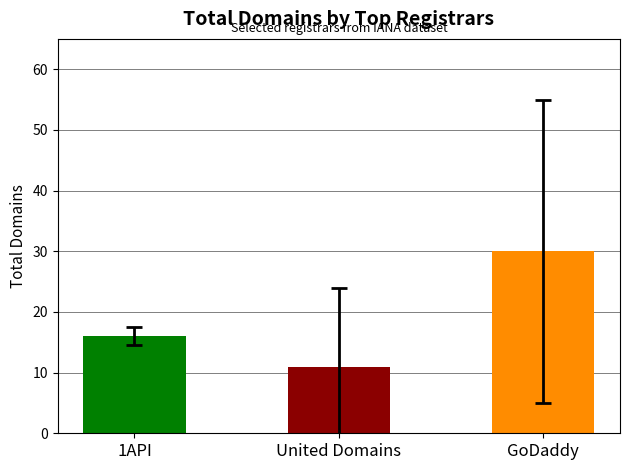

What is the value of the 2nd bar from the left?

11